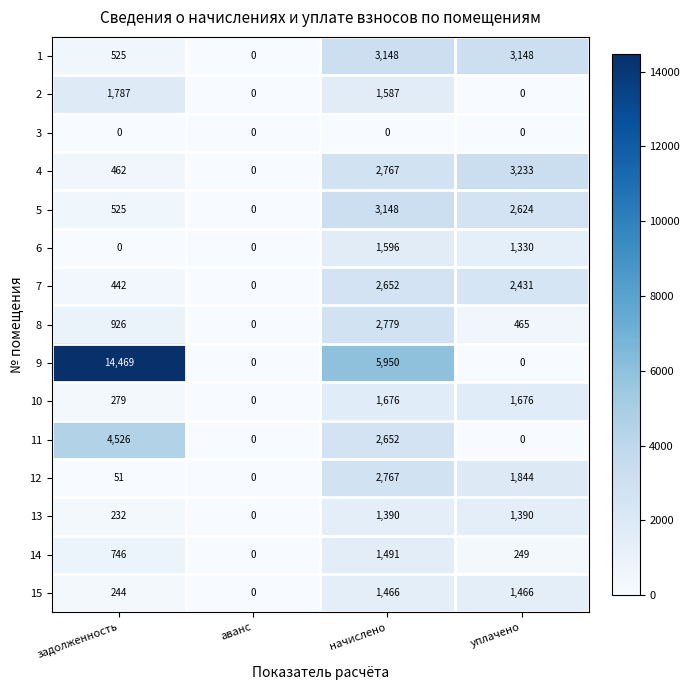

At which category does the chart reach its peak across all series?

задолженность